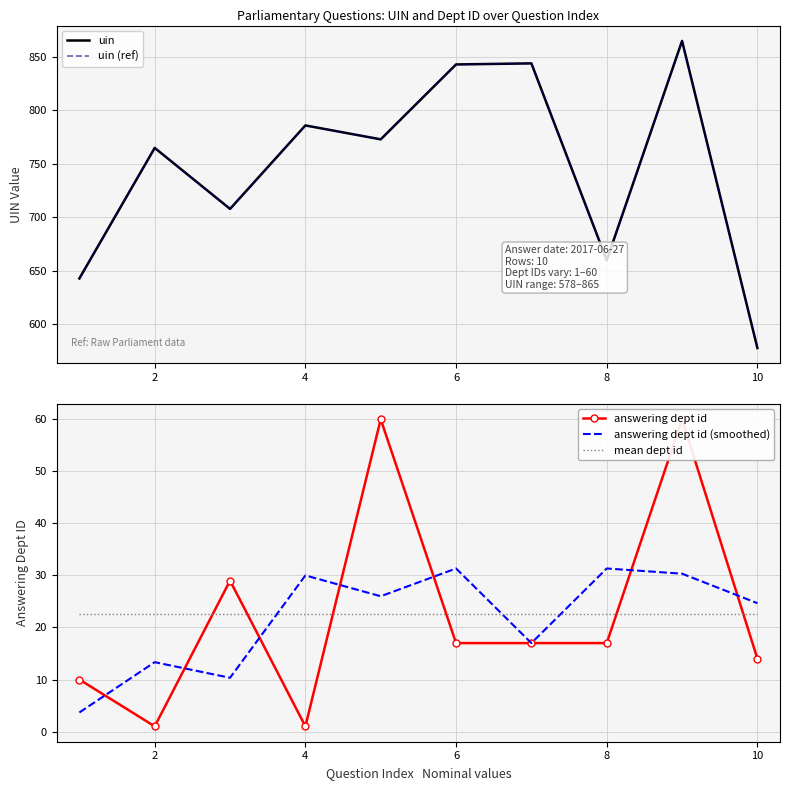

How many lines are shown in the chart?

5